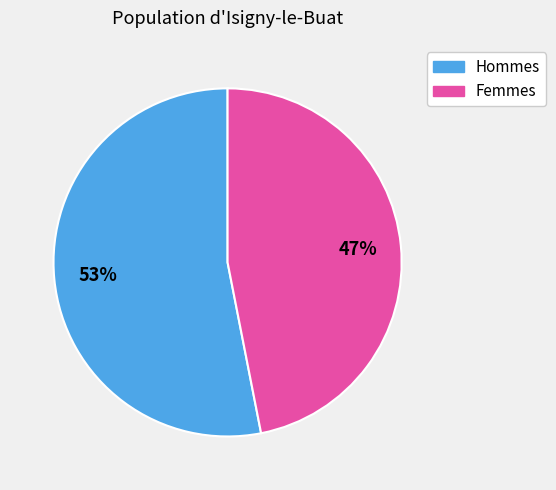

To the nearest percent, what is the average slice percentage?

50%